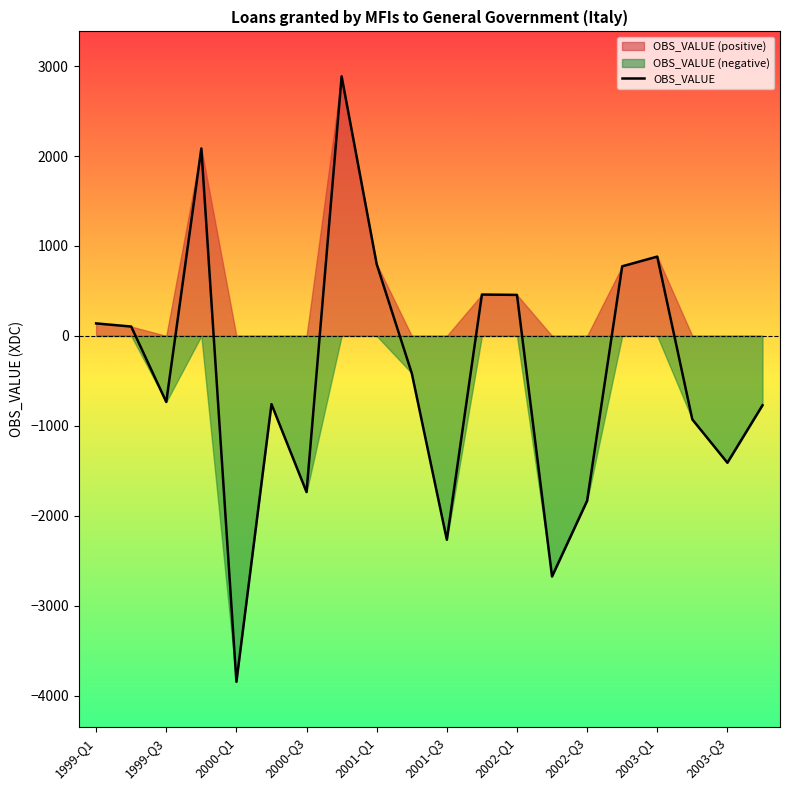

Reading right to left, extract all data points from this chart.

-772	-1411	-929	882	774	-1834	-2676	456	460	-2267	-415	798	2887	-1737	-759	-3847	2085	-735	104	139